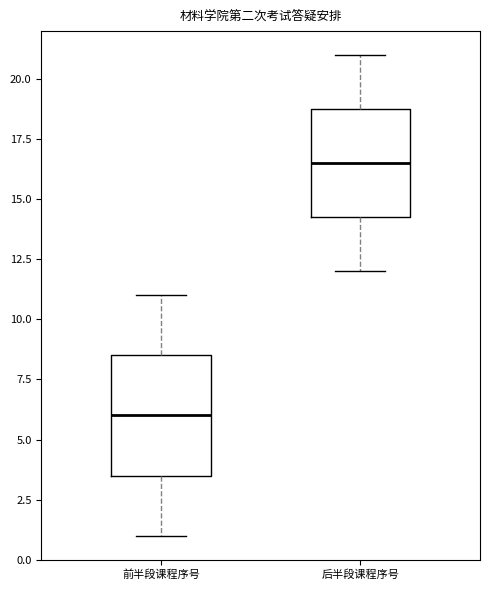

Reading left to right, transcribe this box plot: for each box, give where its median line is, the range the box spans, and where its two whiskers end, as read against the y-axis. The values are not printed on the chart, so give them approximately, as read against the axis.

前半段课程序号: median 6.0, box 3.5 to 8.5, whiskers 1.0 to 11.0
后半段课程序号: median 16.5, box 14.5 to 19.0, whiskers 12.0 to 21.0